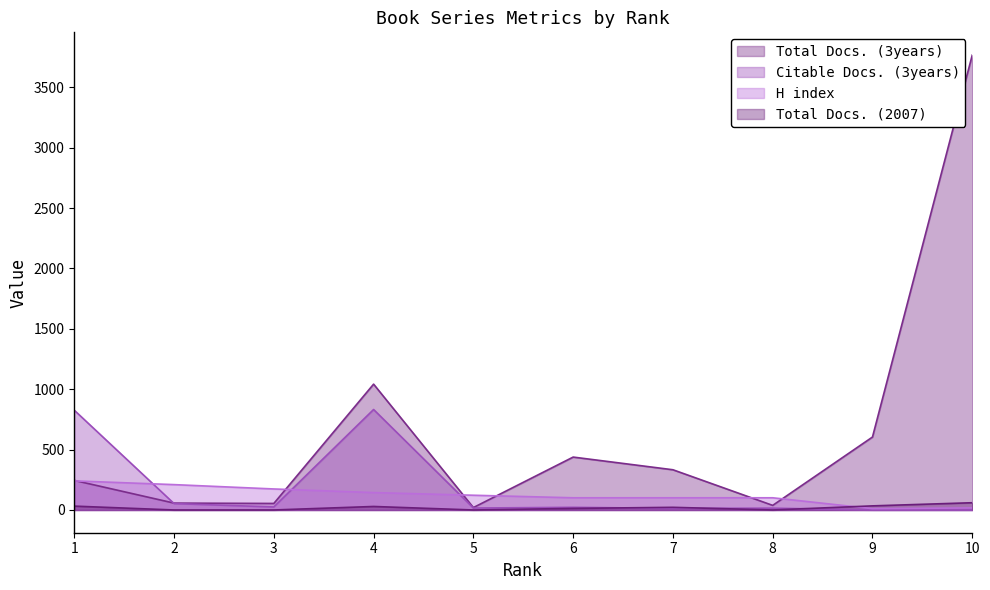

At which category is the sum across all series the highest?

10